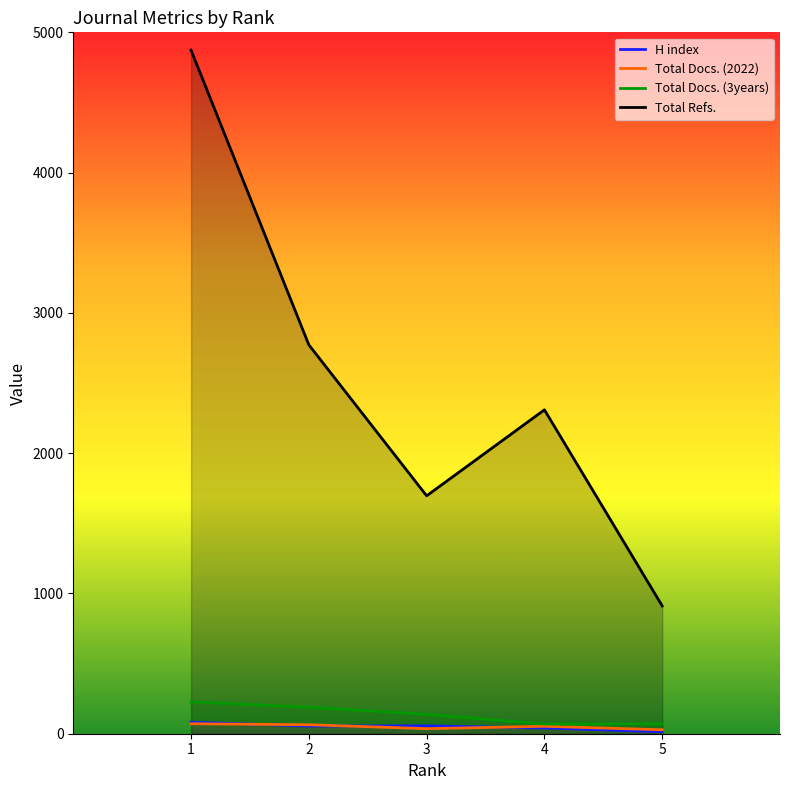

After their last crossing, which series has the higher values: H index or Total Docs. (2022)?

Total Docs. (2022)